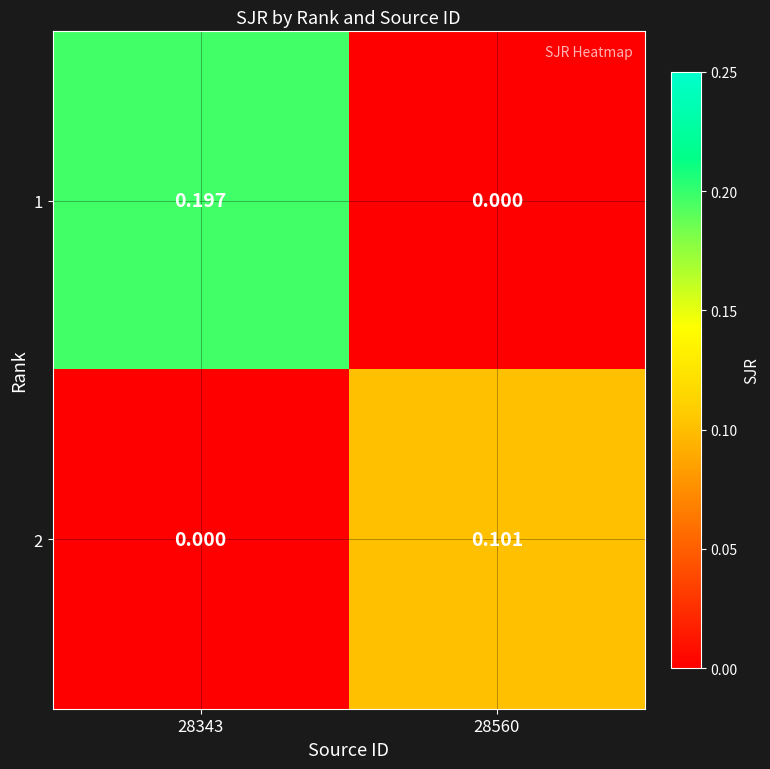

Is the value of 1 at 28343 greater than the value of 2 at 28560?

Yes